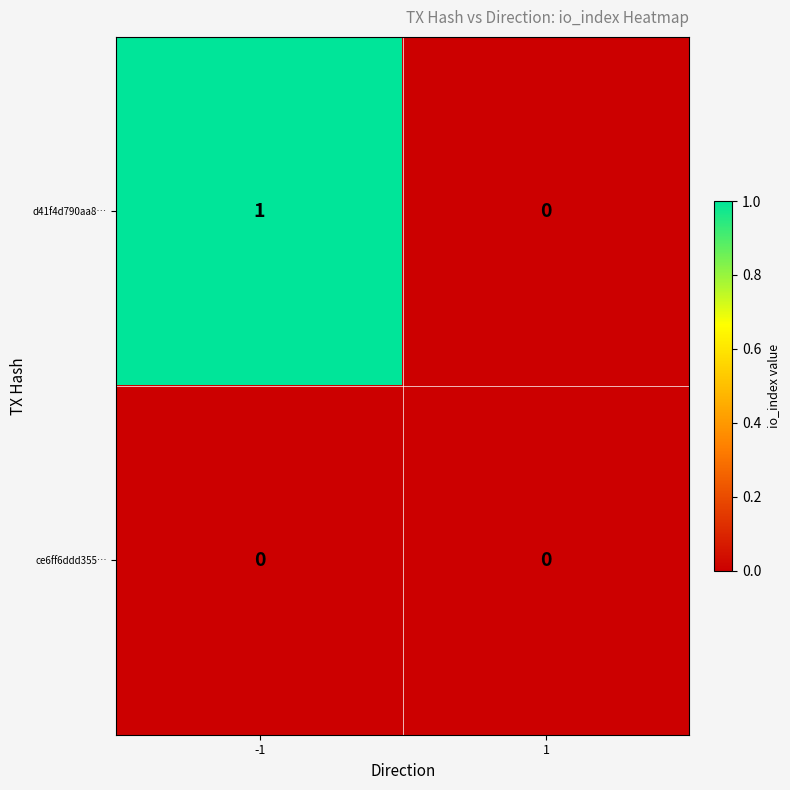

Reading right to left, what are all the values shown in this chart?

d41f4d790aa8…: 0	1
ce6ff6ddd355…: 0	0